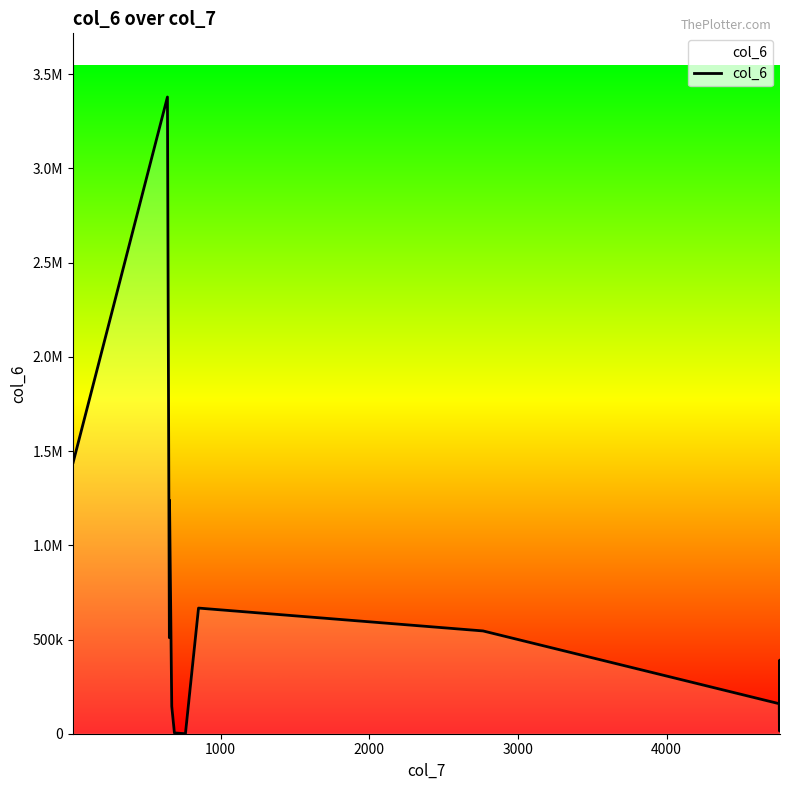

Is this an area chart (filled region under the line)?

Yes